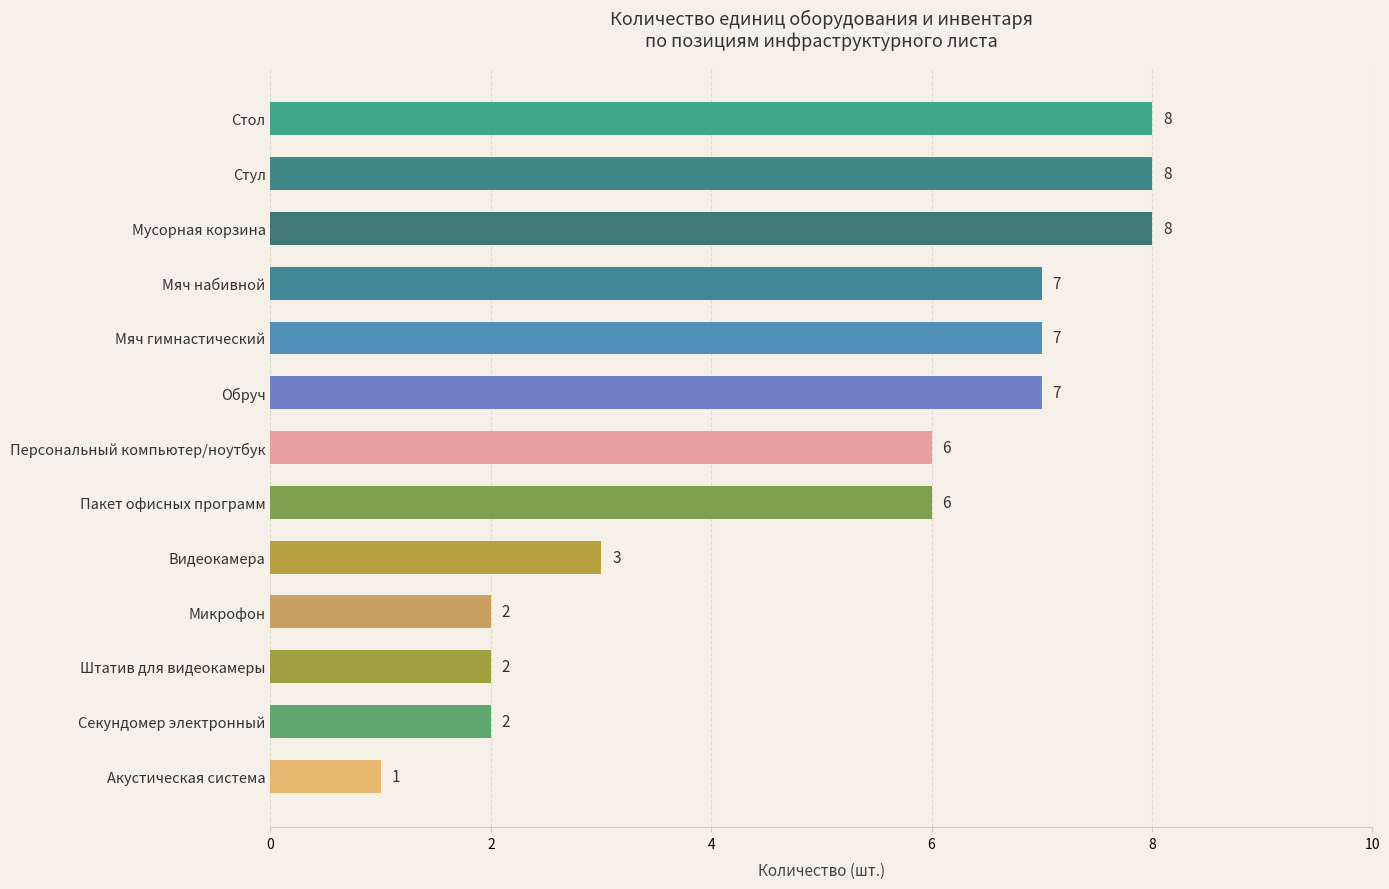

Are the bars horizontal?

Yes